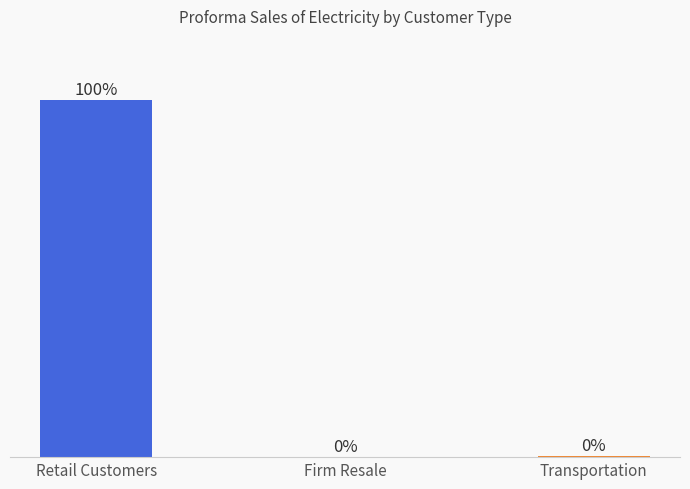

Between Transportation and Retail Customers, which is larger?

Retail Customers